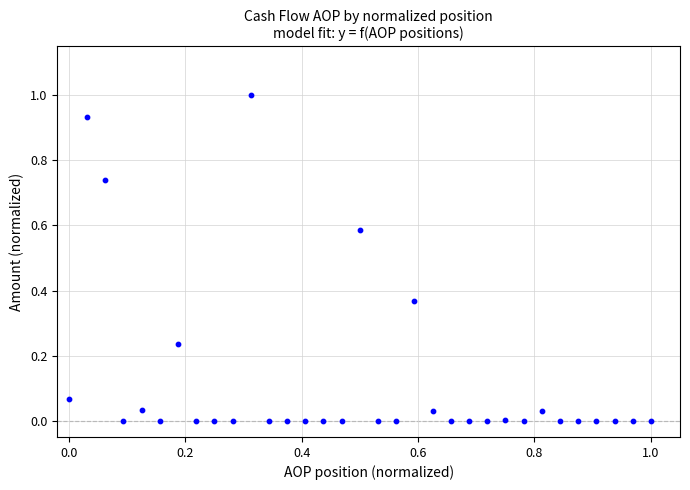

What is the range of X values (max minus min)?

1.0